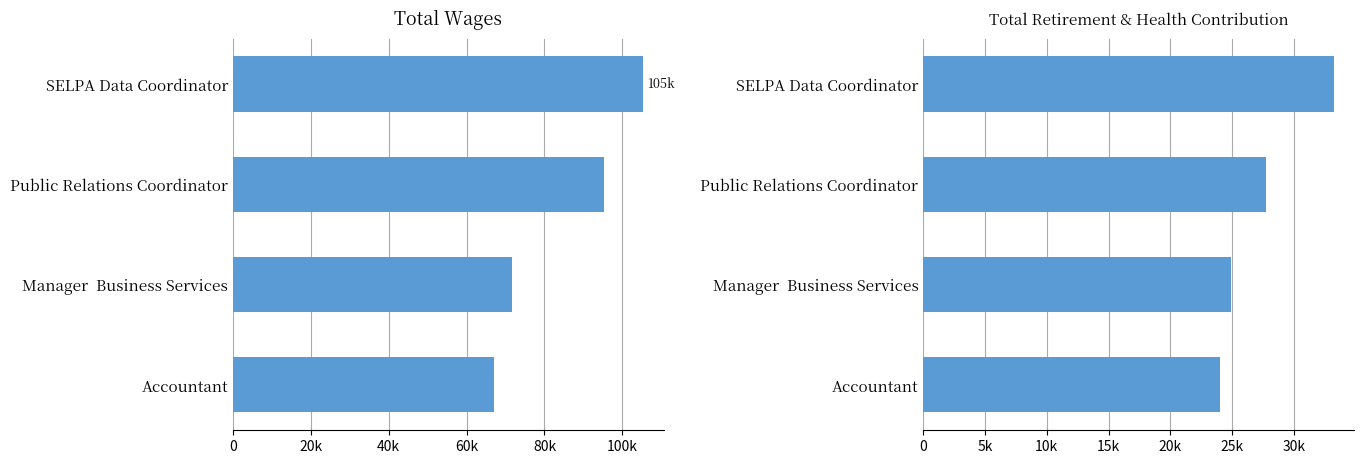

What is the total value across all series at Accountant?

91044